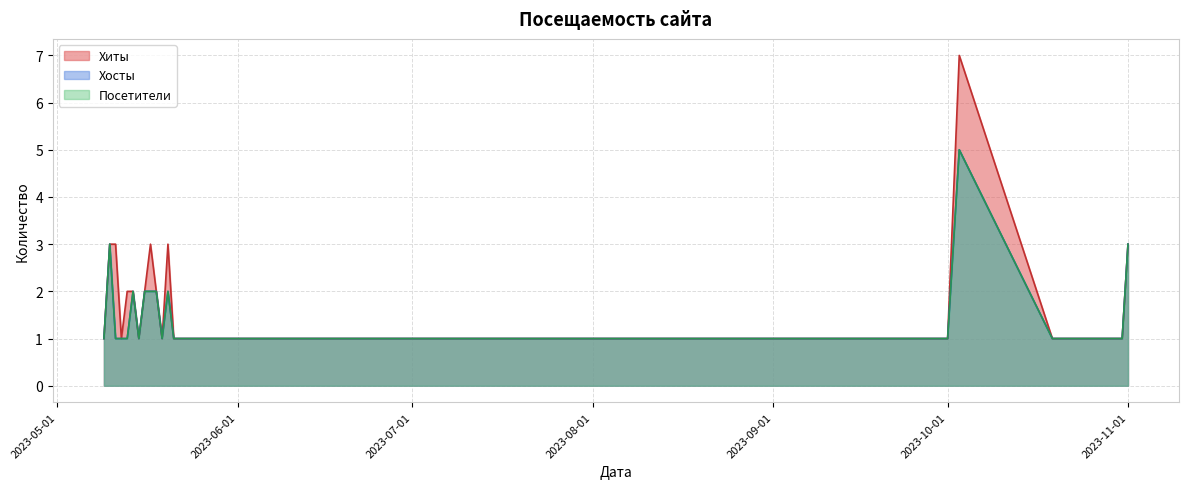

How many data points does each series have?

20